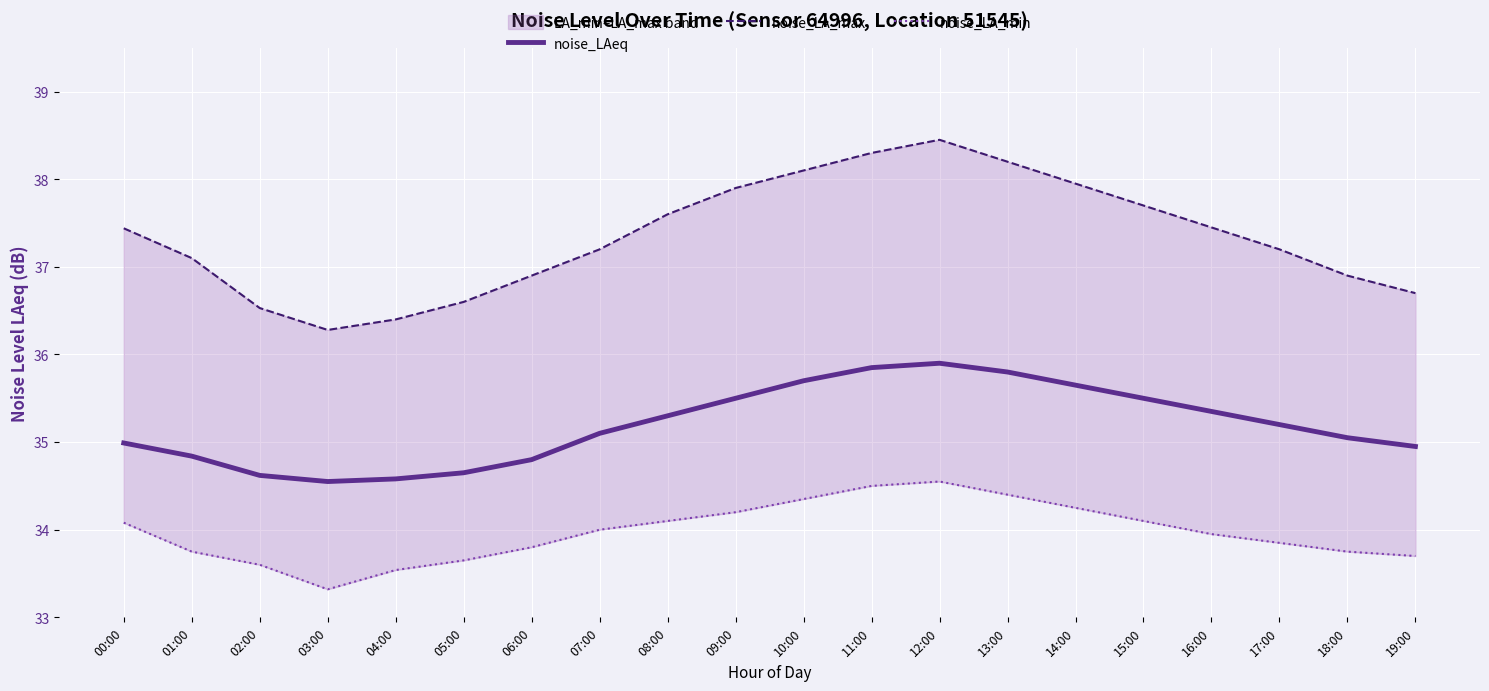

What is the sum of all noise_LA_min values?

679.4